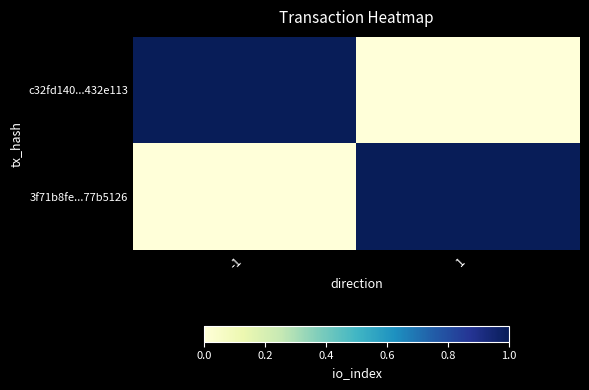

What is the total value across all series at -1?

1